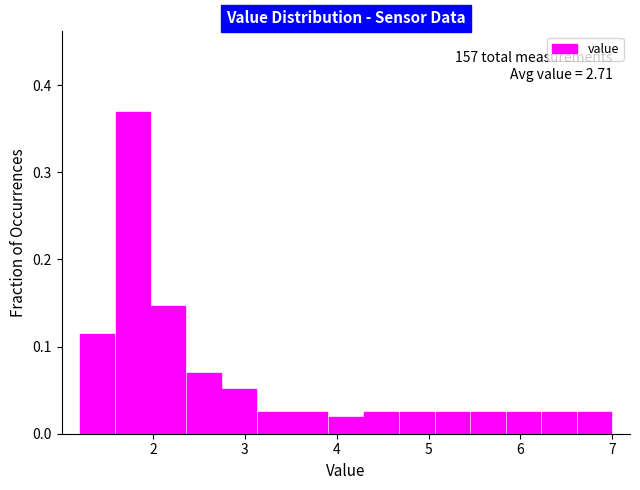

Read against the x-axis, roughly where is the centre of the tallest bar?

1.8